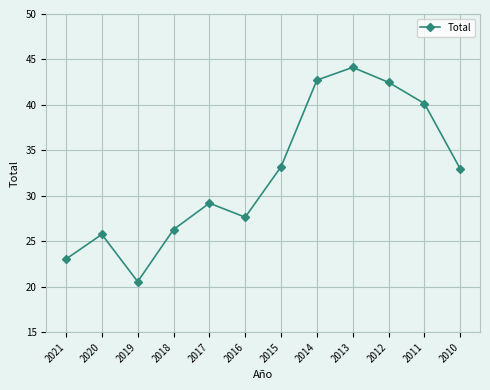

What is the value of the 4th point from the left?

26.3